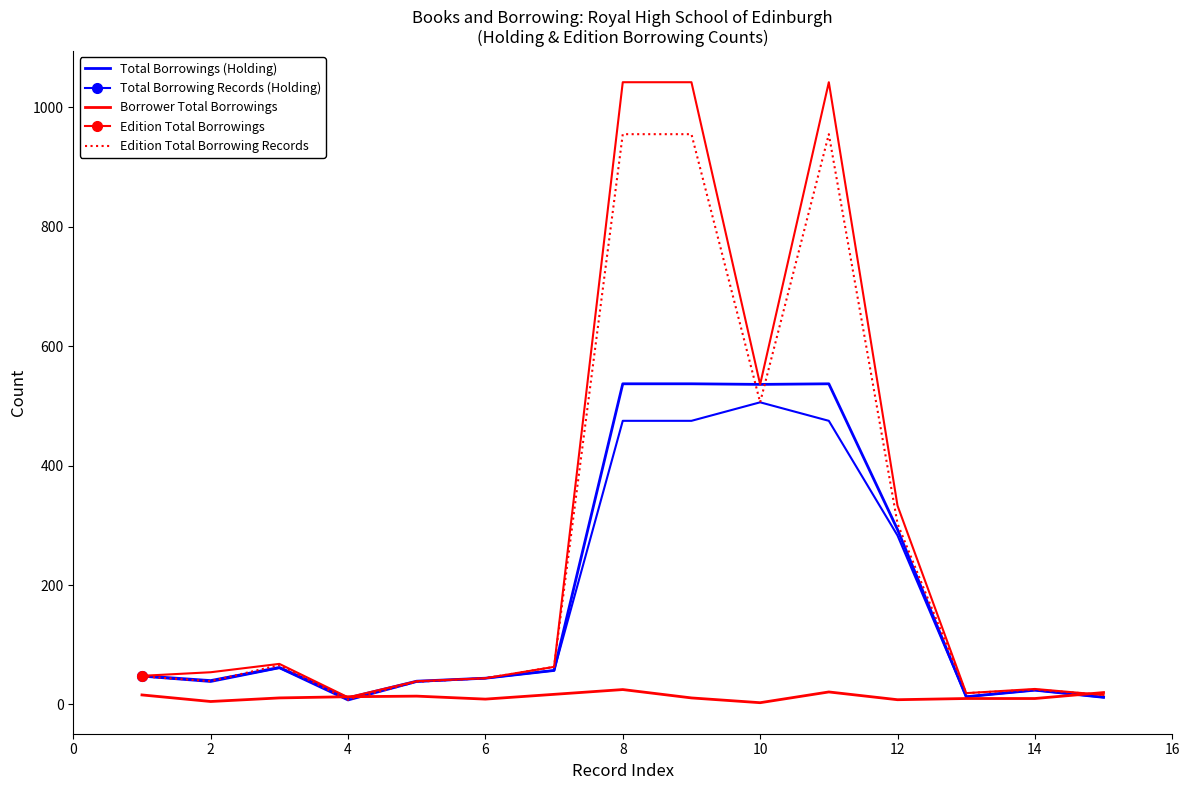

What are all the series names shown in the legend?

Total Borrowings (Holding), Total Borrowing Records (Holding), Borrower Total Borrowings, Edition Total Borrowings, Edition Total Borrowing Records